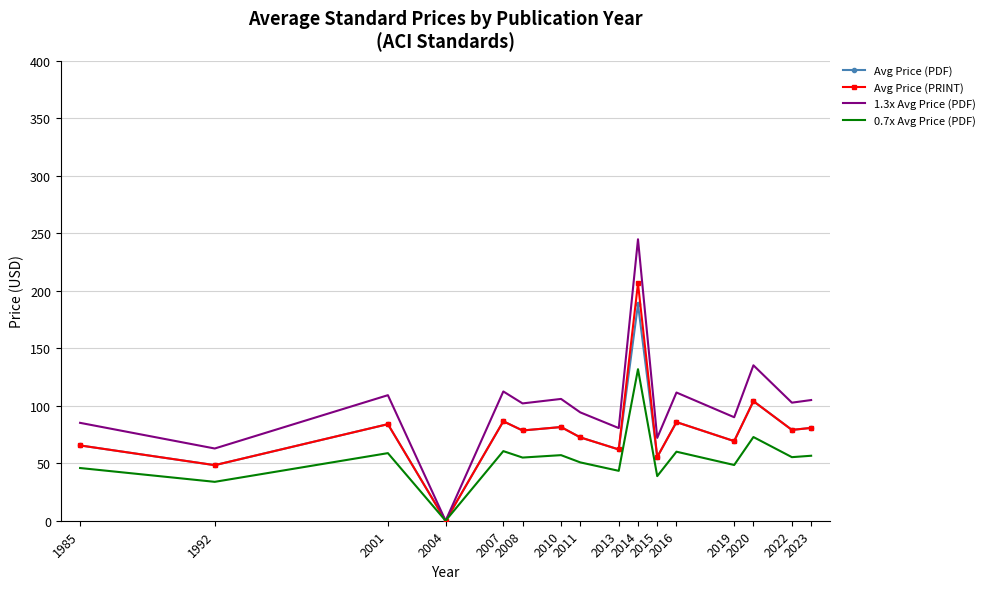

Which series has the largest total across all categories?

1.3x Avg Price (PDF)